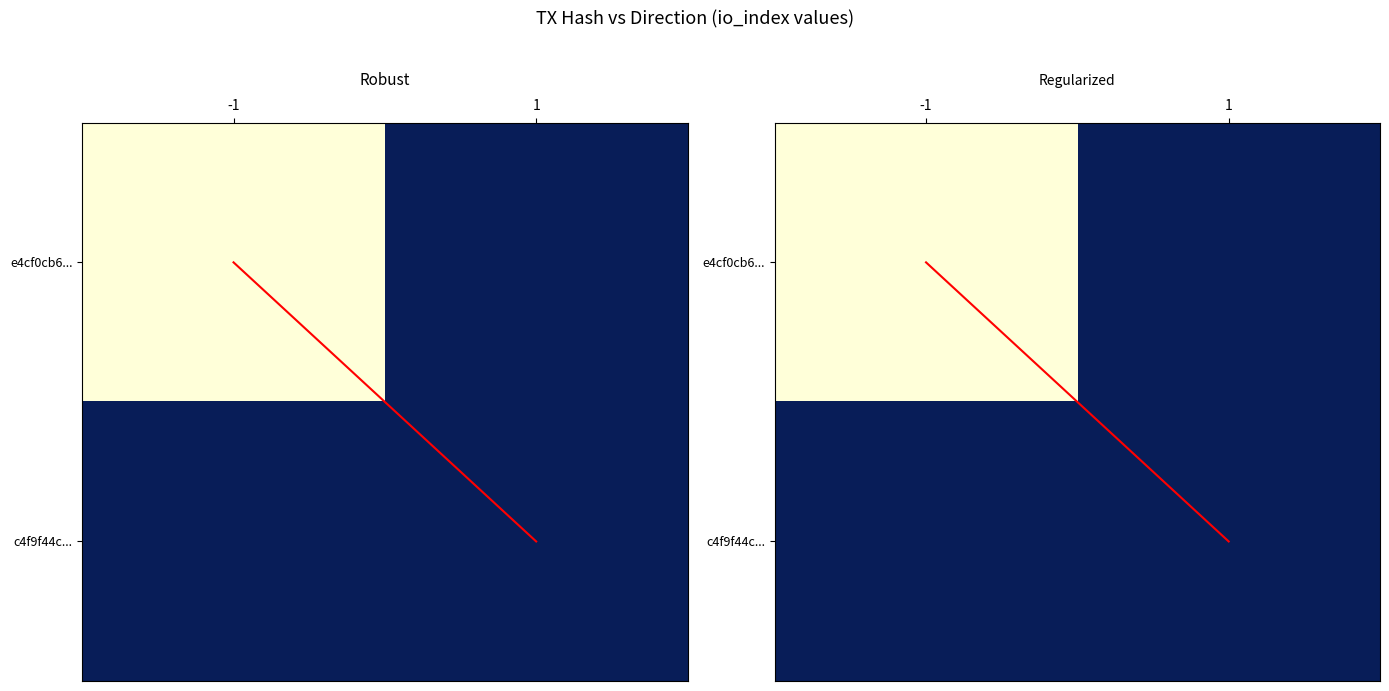

At how many categories does at least one series exceed 6?

1